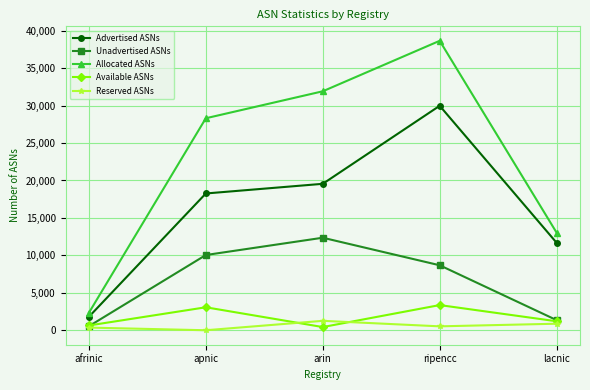

What is the sum of all Available ASNs values?

8692